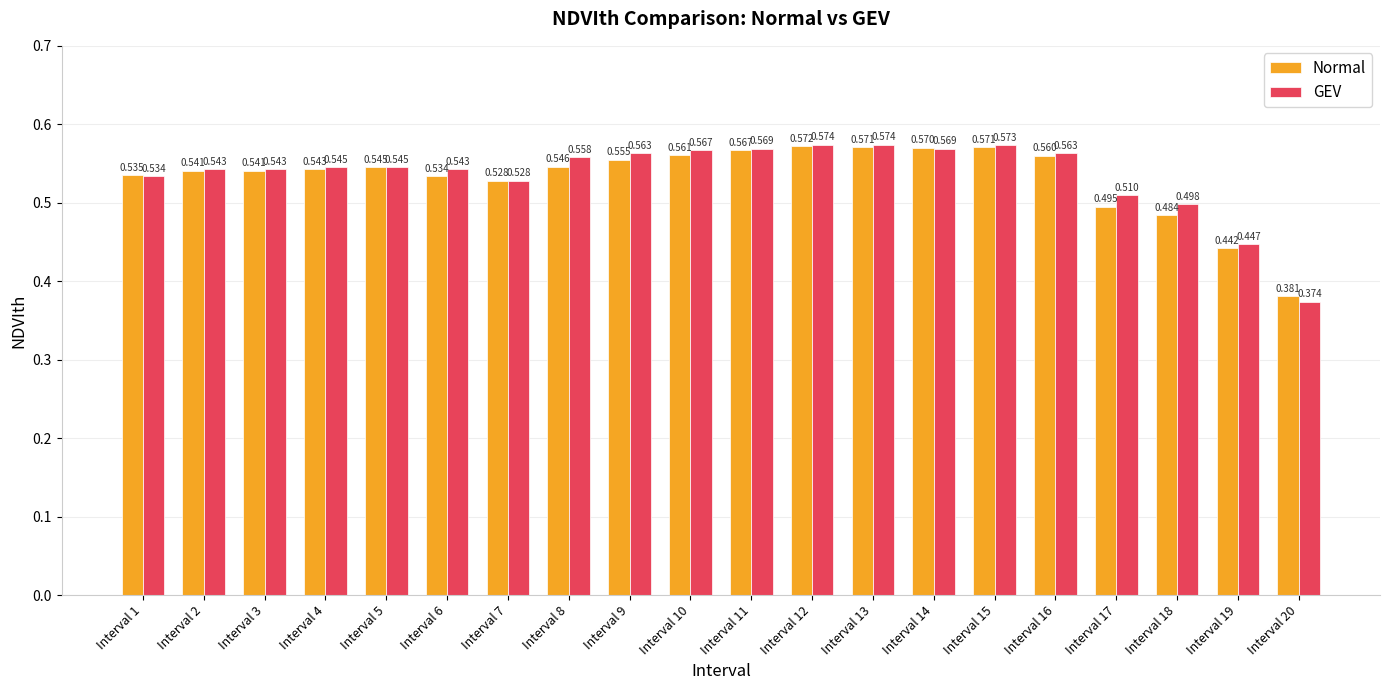

What is the total value across all series at Interval 10?

1.1